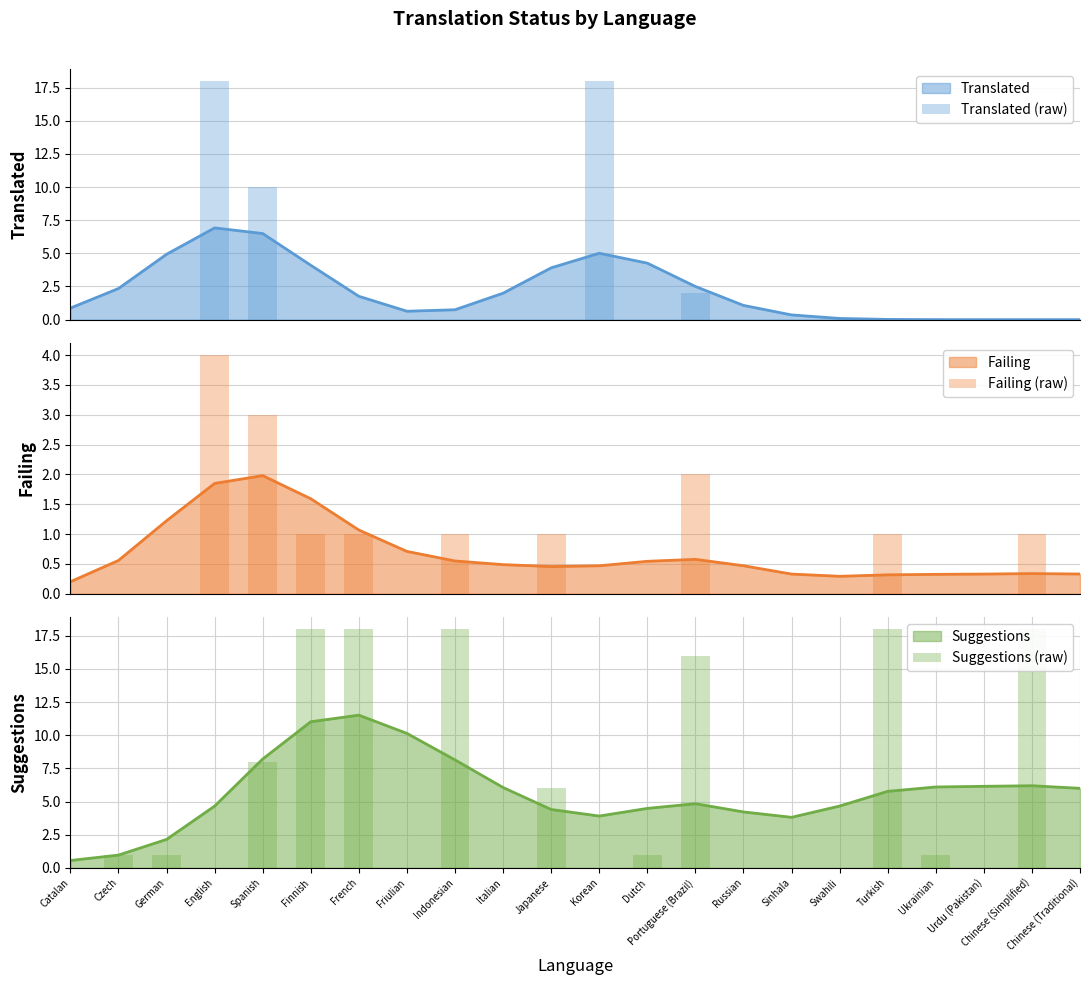

Which category has the highest value in the Translated (raw) series?

English